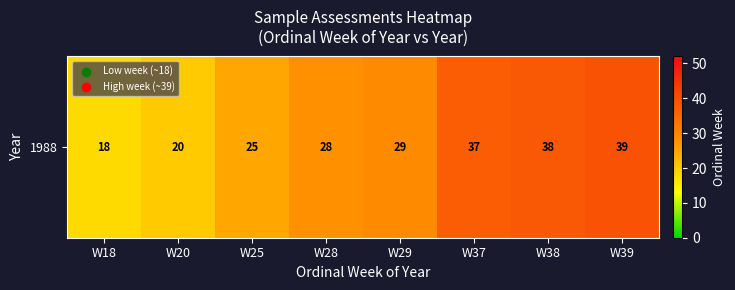

Rank the categories by value from highest to lowest.

W39, W38, W37, W29, W28, W25, W20, W18